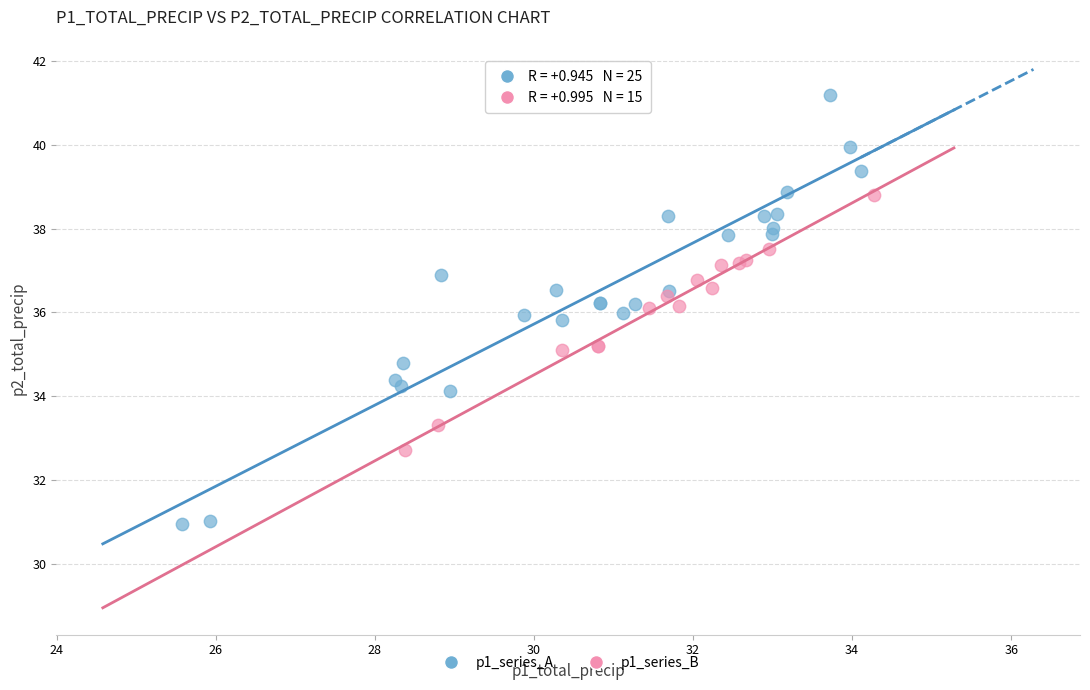

Which series contains the lowest Y value?

p1_series_A